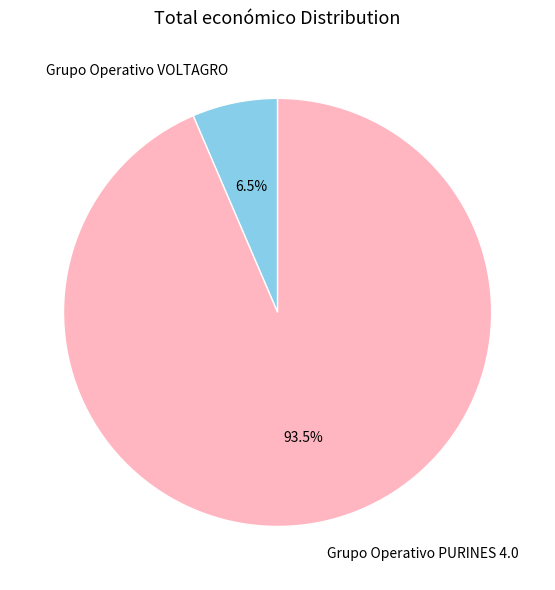

What portion of the pie excludes Grupo Operativo PURINES 4.0?

6.5%